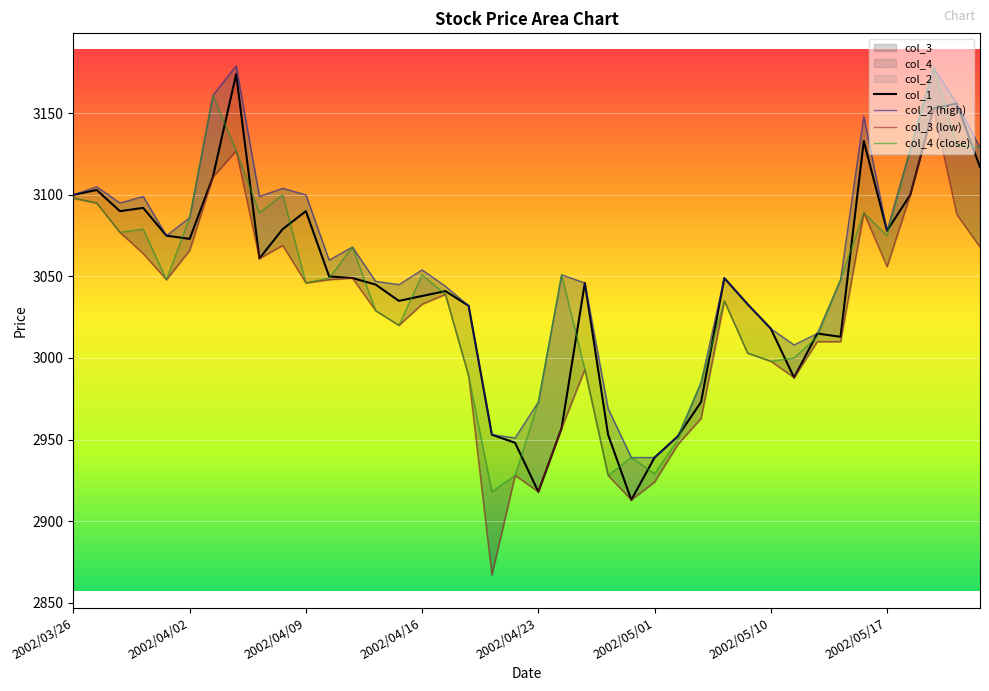

At how many categories does at least one series exceed 2985?

32